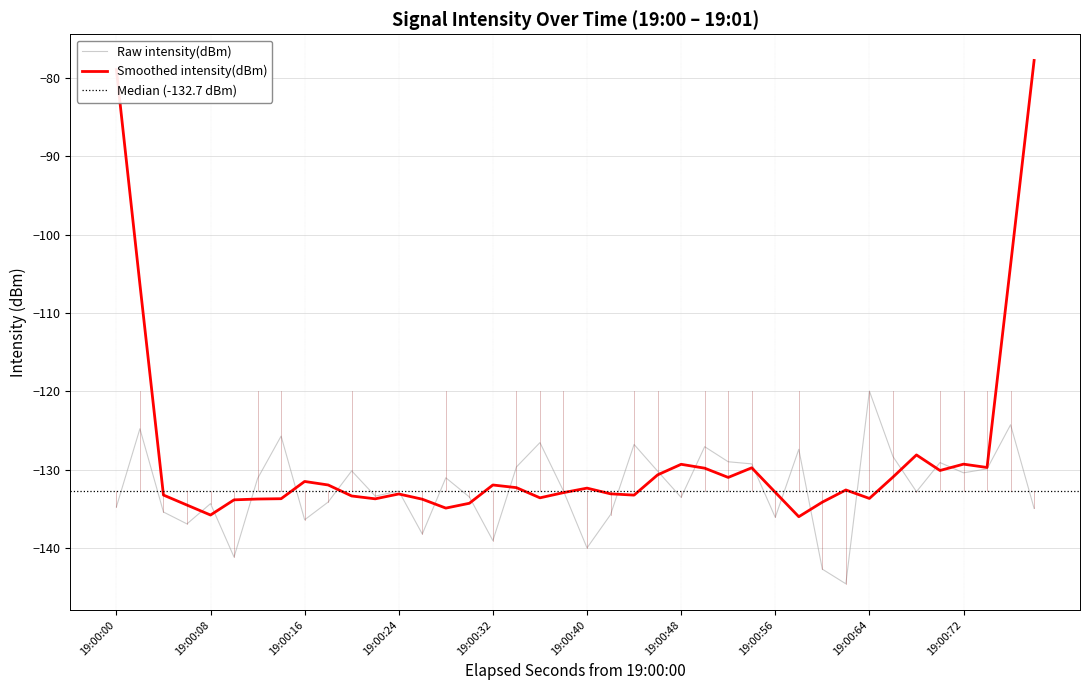

The value of Raw intensity(dBm) at 19:00:40 is -139.9. True or false?

True